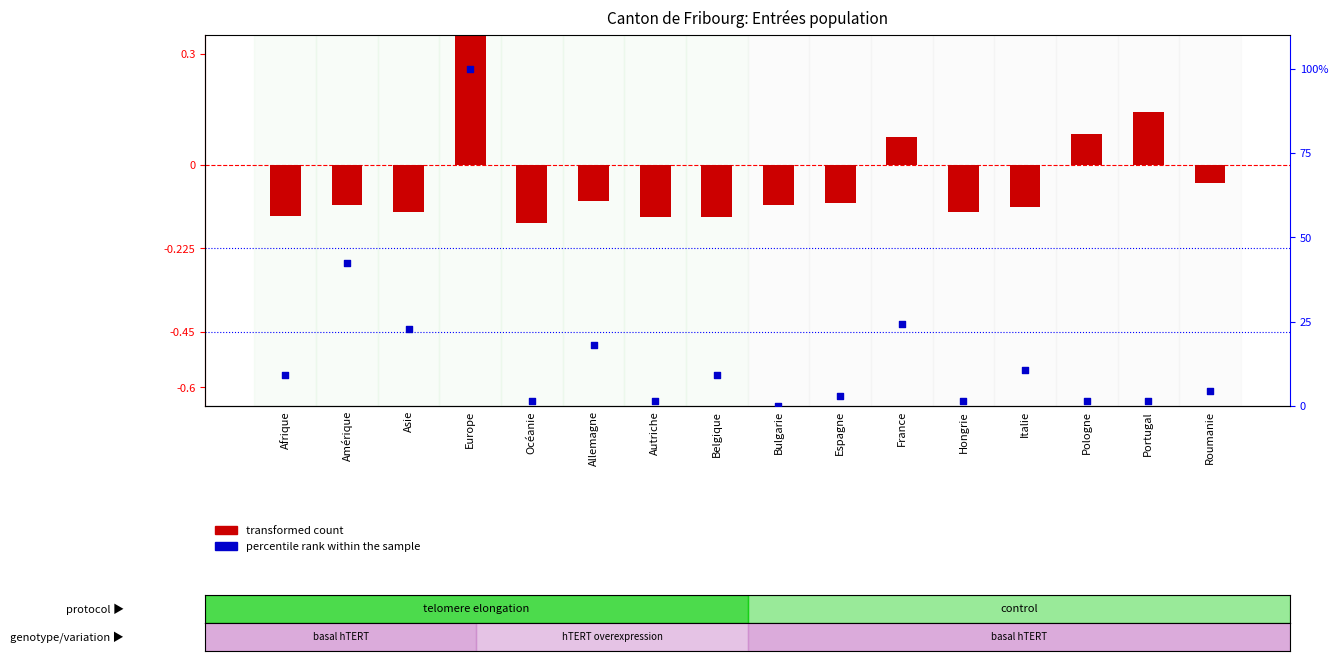

Which series has the largest total across all categories?

percentile rank within the sample